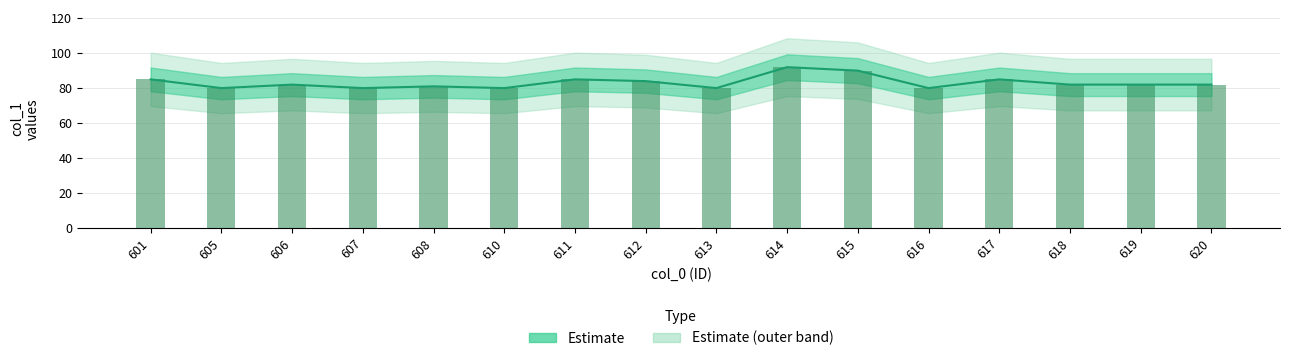

Reading left to right, extract all data points from this chart.

601=85	605=80	606=82	607=80	608=81	610=80	611=85	612=84	613=80	614=92	615=90	616=80	617=85	618=82	619=82	620=82